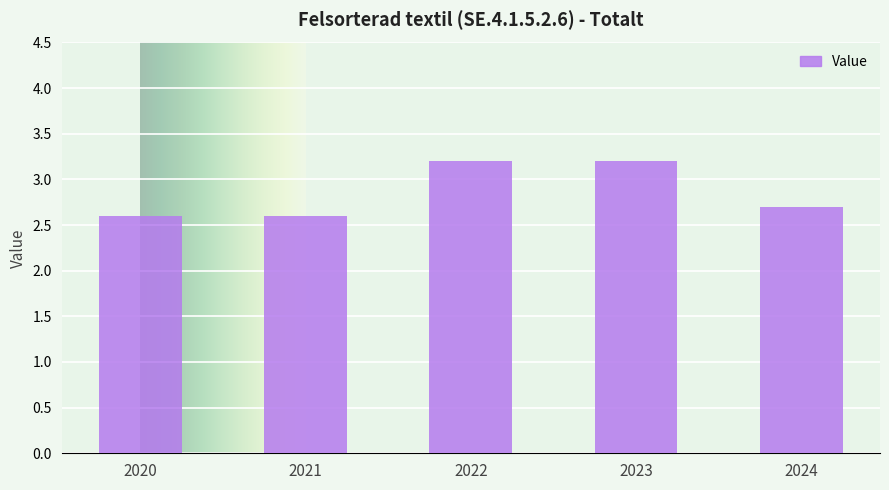

What is the difference between the maximum and second lowest values?

0.6